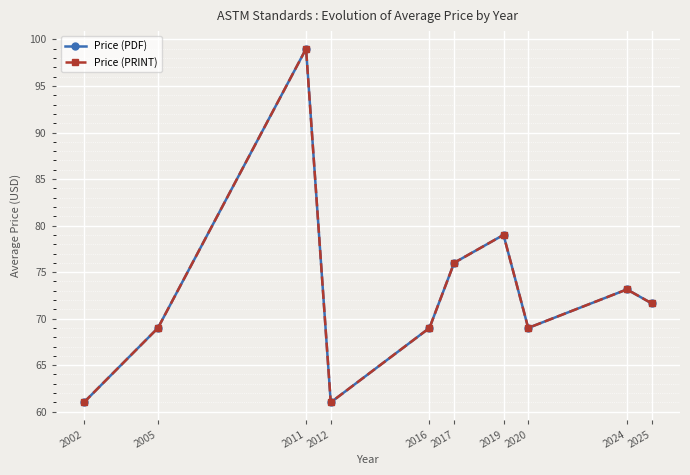

What is the approximate value of Price (PDF) at 2002?

61.0